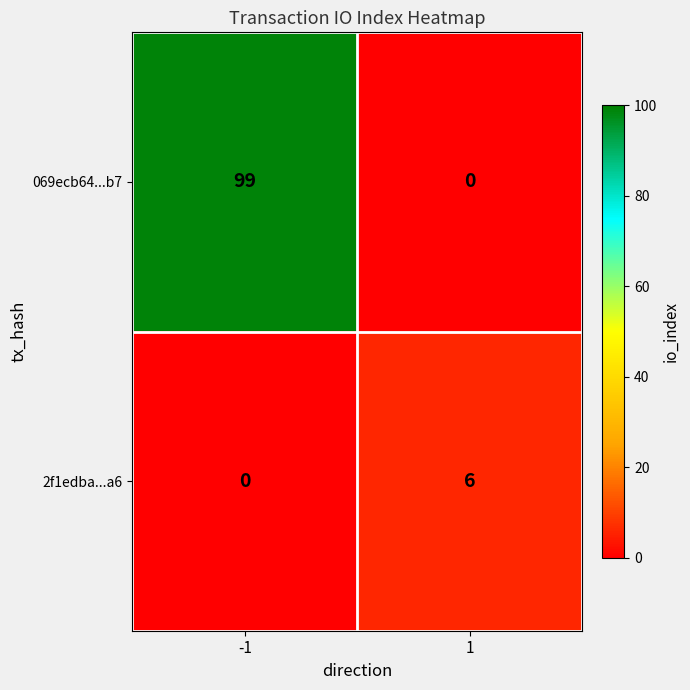

True or false: 069ecb64...b7 has a value of 0 at 1.

True